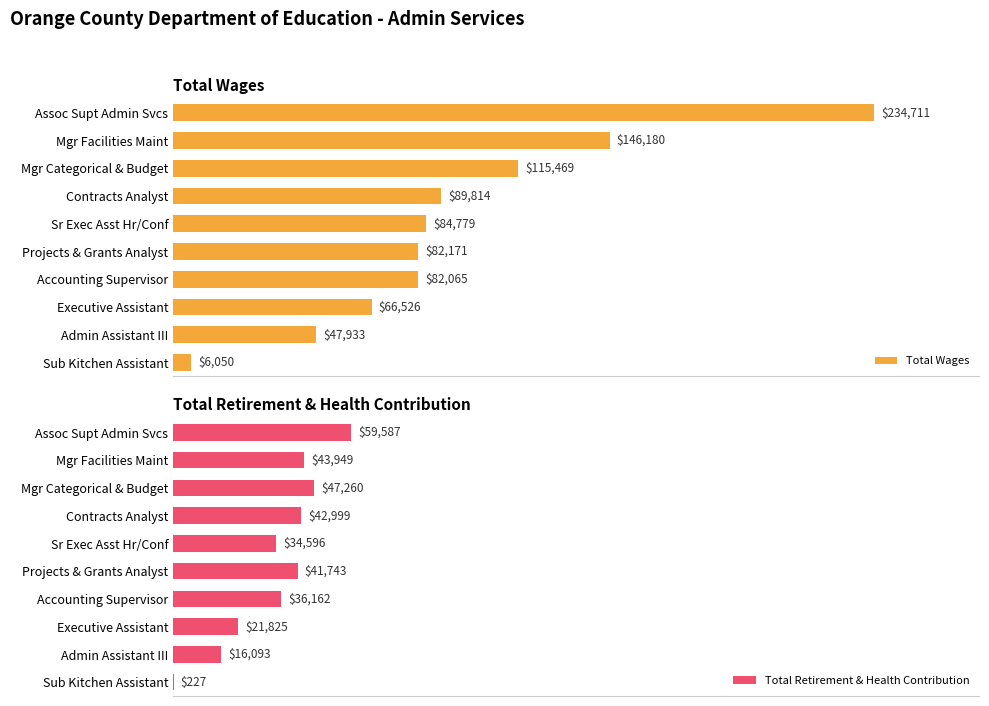

What is the difference between the maximum and minimum values in the Total Retirement & Health Contribution series?

59360